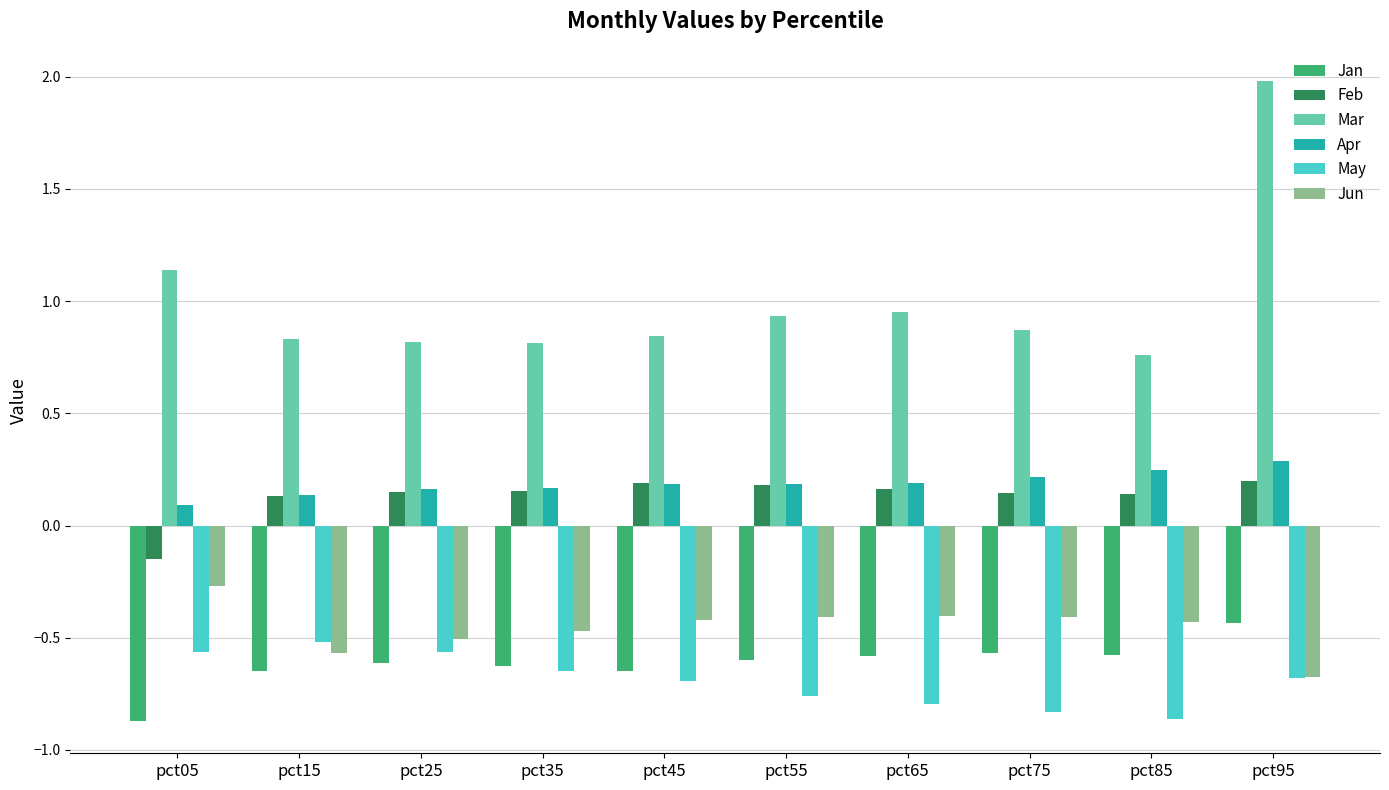

The May series shows -0.7 at pct95. True or false?

True